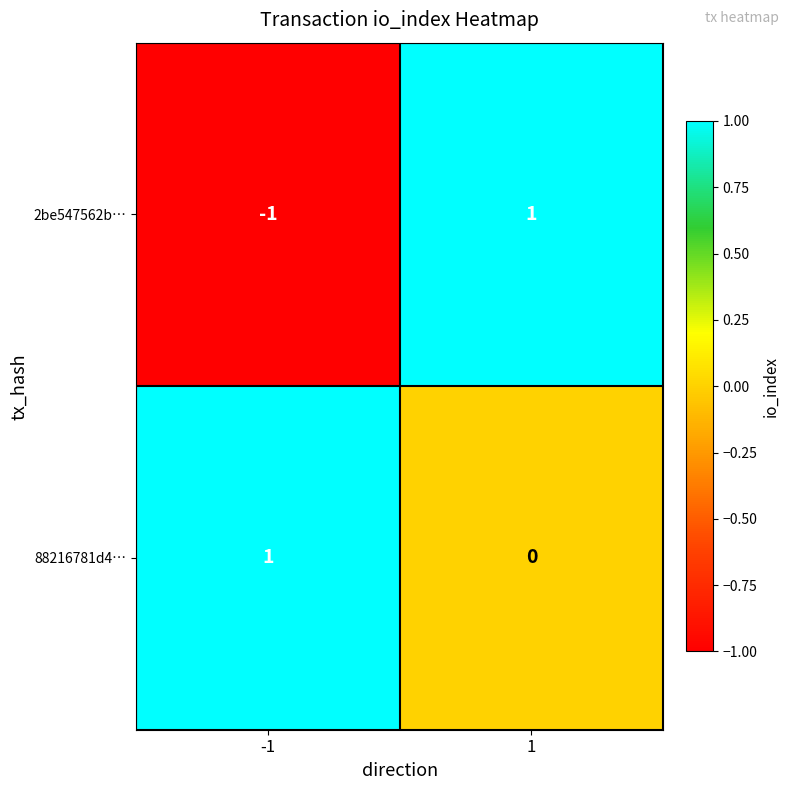

The 88216781d4… series shows 1 at -1. True or false?

True